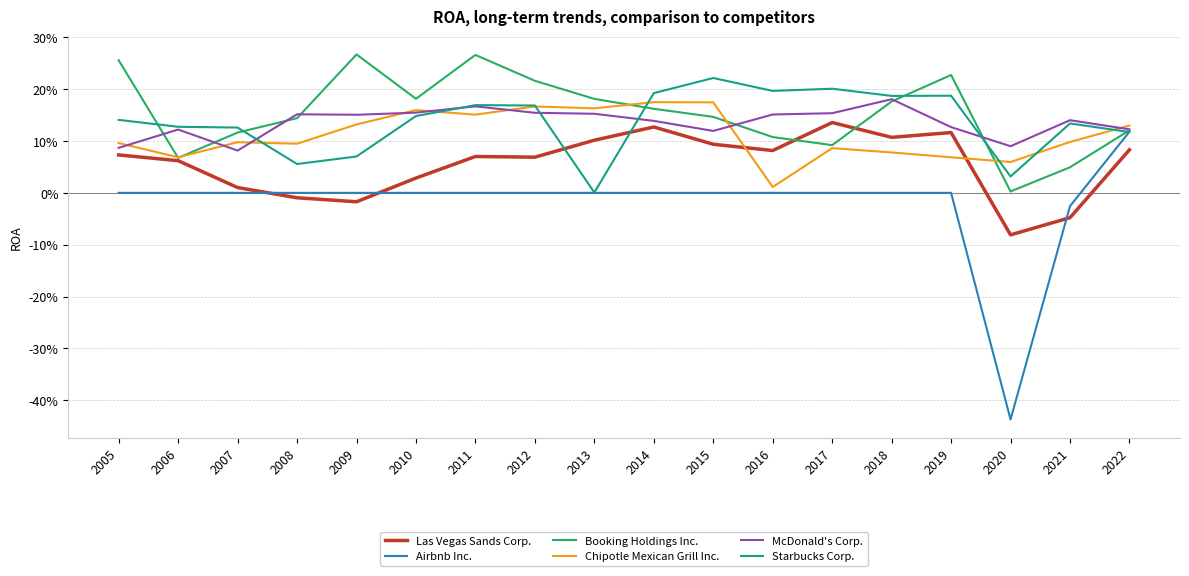

Is this an area chart (filled region under the line)?

No